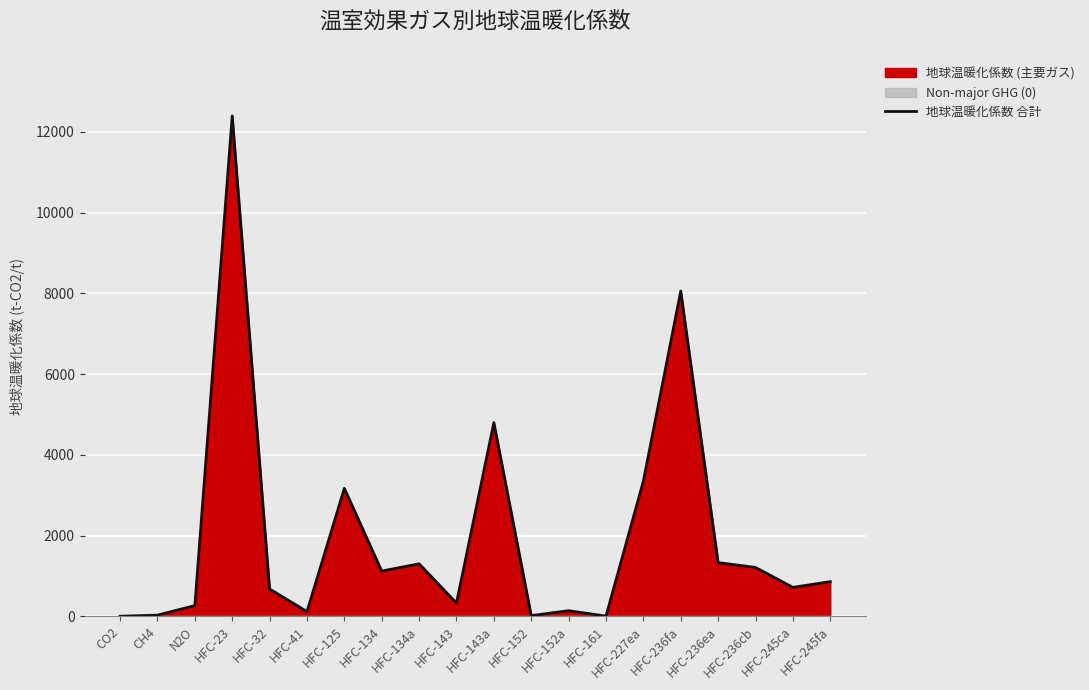

Where is the first local minimum?

HFC-41